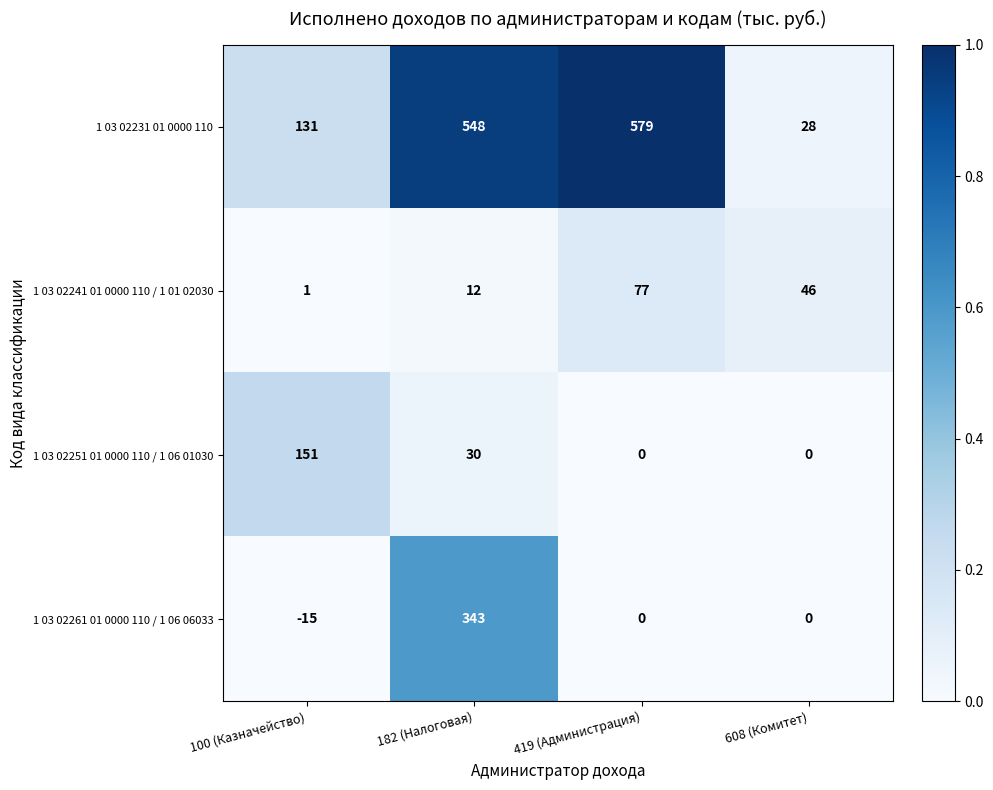

How many data points does each series have?

4